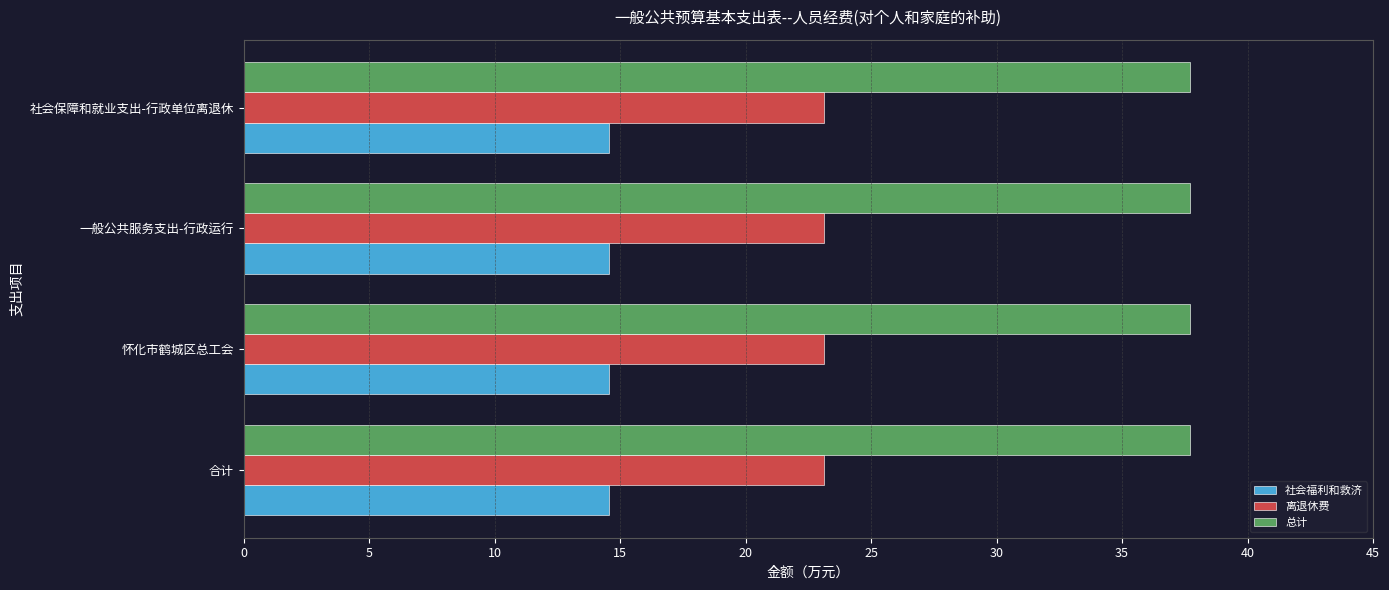

Rank the series by their average value, from lowest to highest.

社会福利和救济, 离退休费, 总计